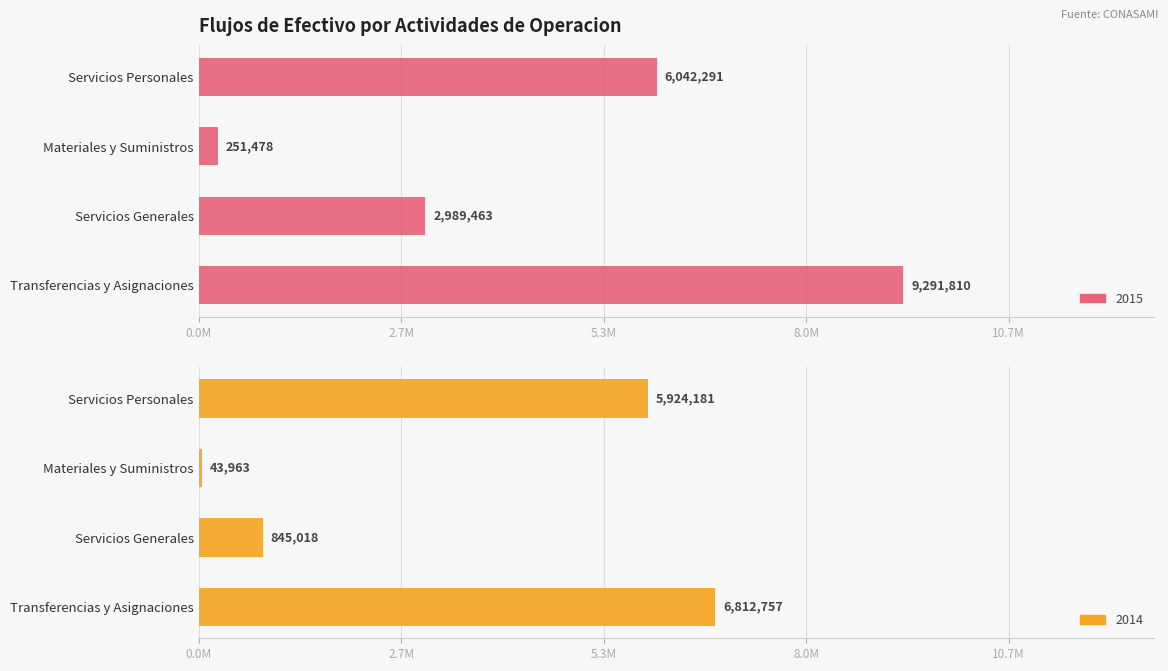

What is the label of the 4th bar from the left?

Transferencias y Asignaciones